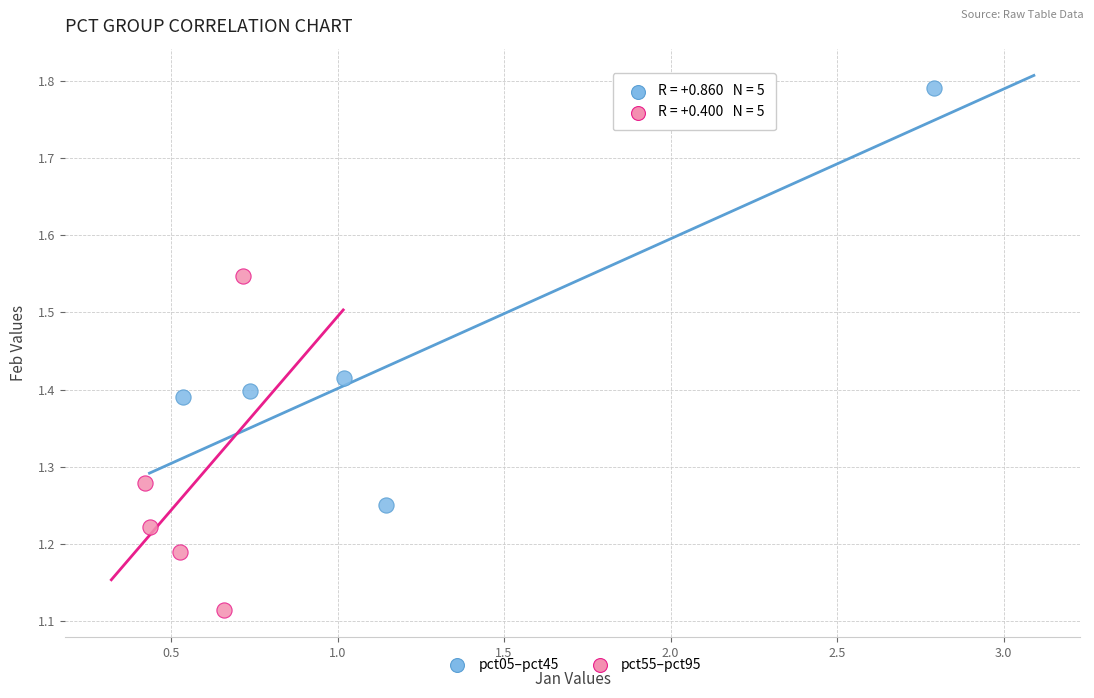

Which series reaches the minimum Y coordinate?

pct55–pct95